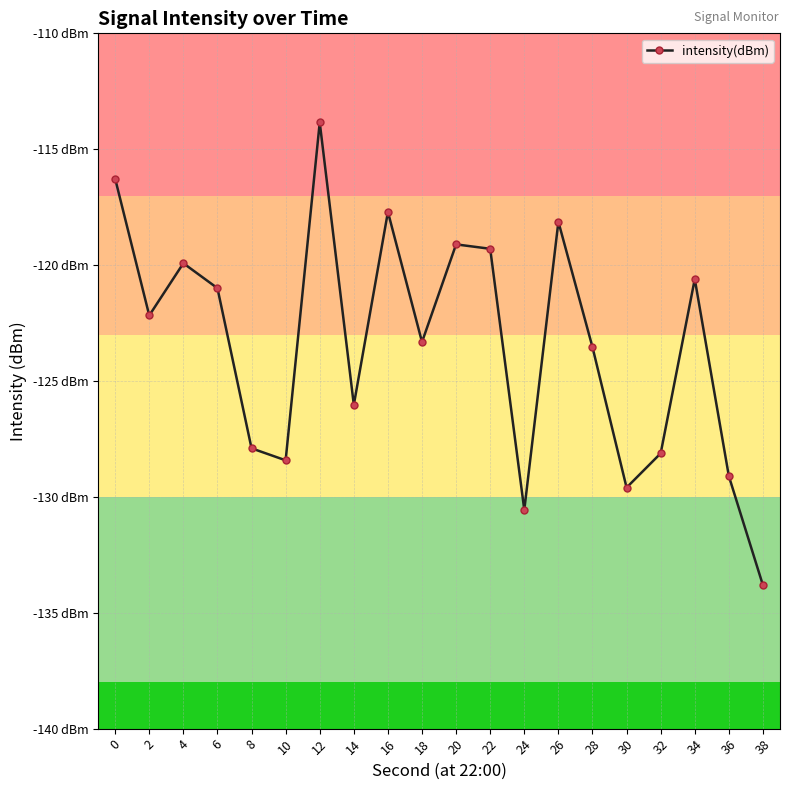

The chart shows a value of -178.3 at 14. True or false?

False